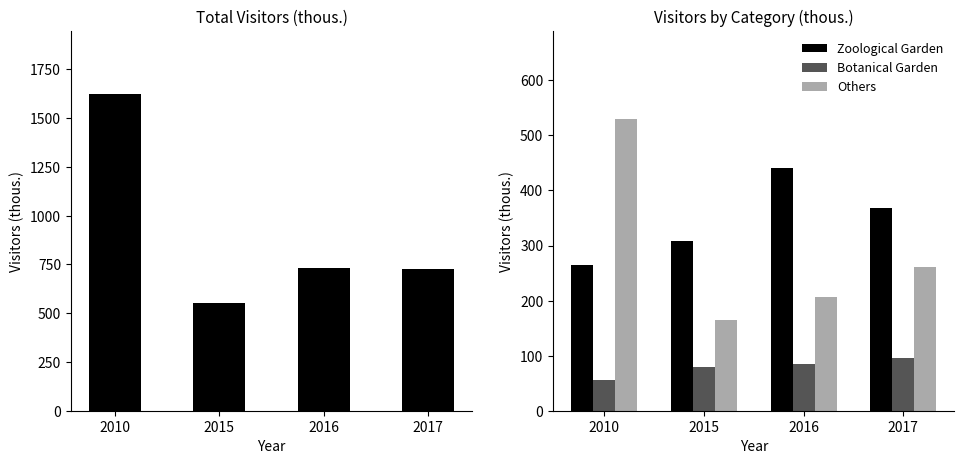

Where does the Zoological Garden series first go above 368?

2016